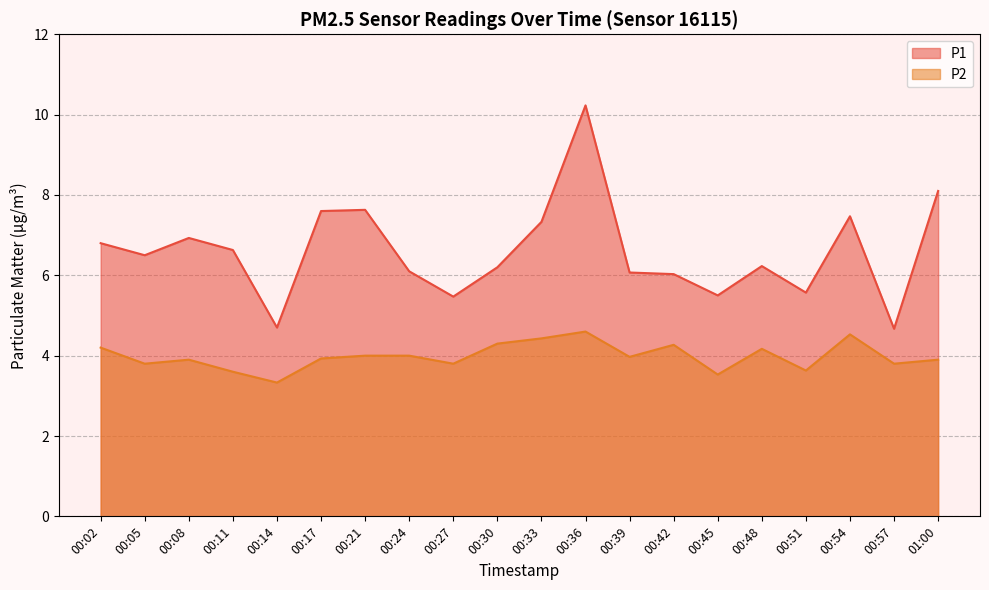

How many data points in P1 are above 6?

15